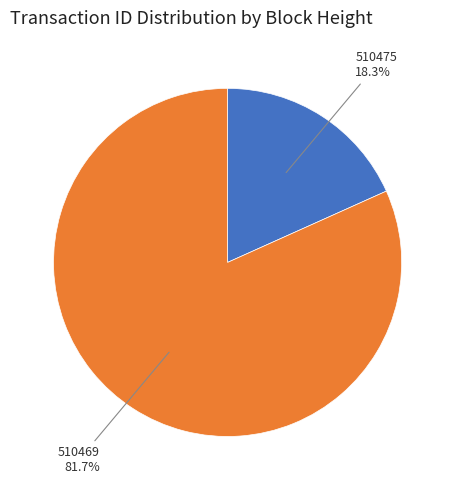

Does any single category account for the majority?

Yes